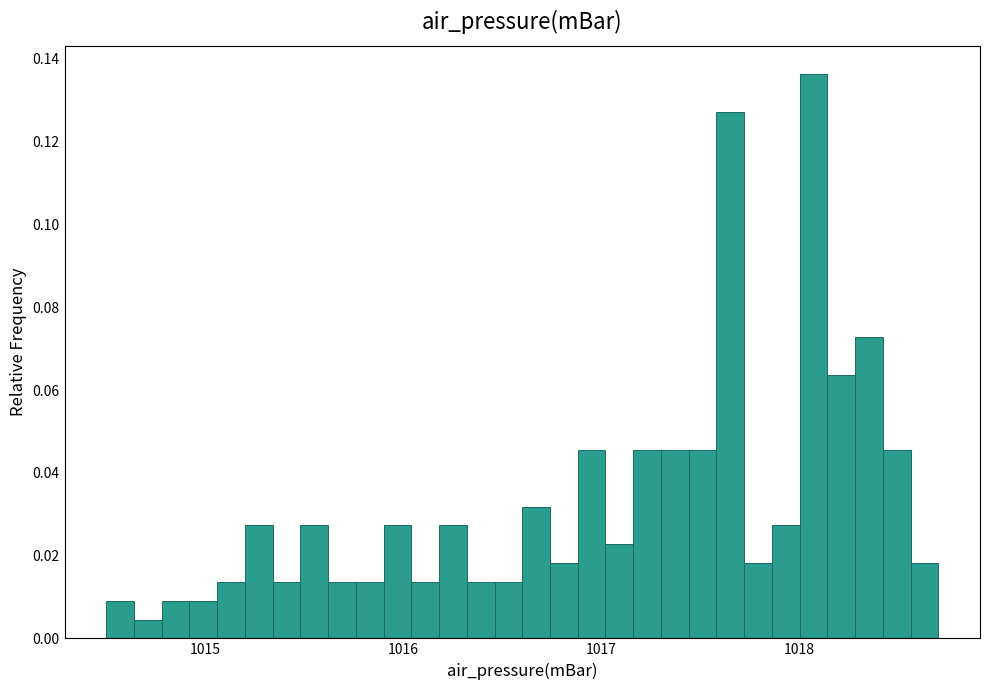

Read against the x-axis, roughly where is the centre of the tallest bar?

1018.1